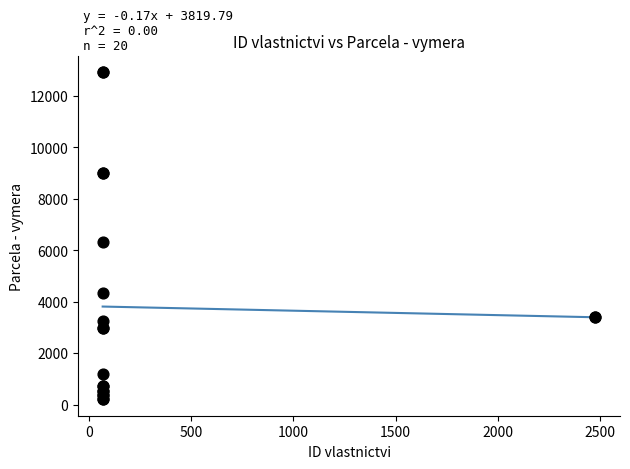

What Y value in the scatter plot is closest to 6561?

6305